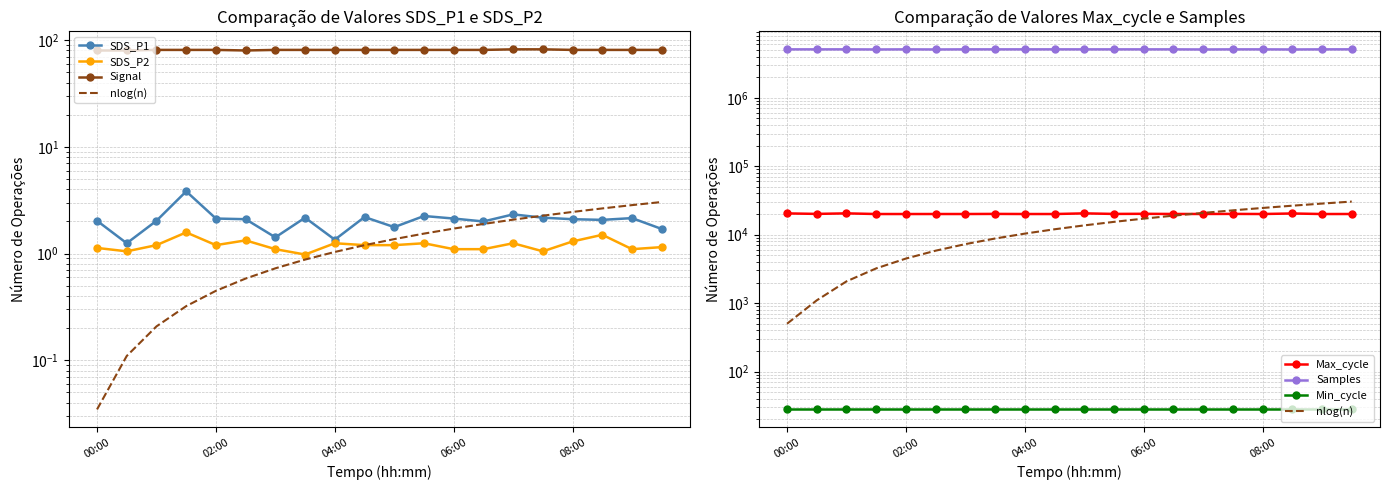

At which category is the sum across all series the highest?

09:30